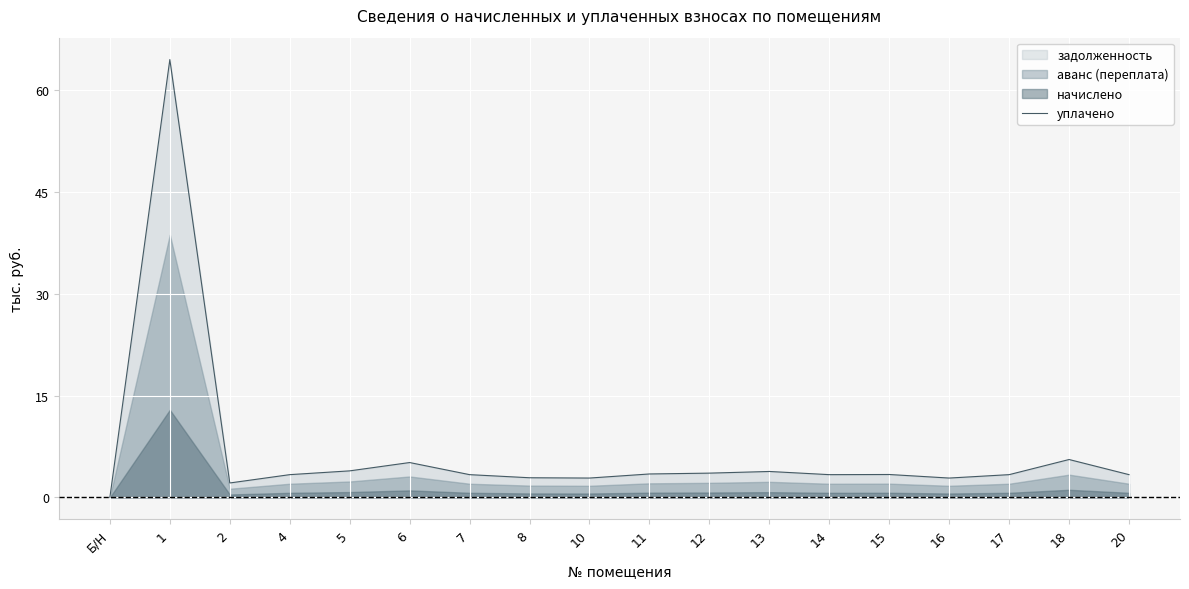

Rank the categories by value from highest to lowest.

1, 18, 6, 5, 13, 12, 11, 15, 4, 7, 14, 17, 20, 8, 10, 16, 2, Б/Н